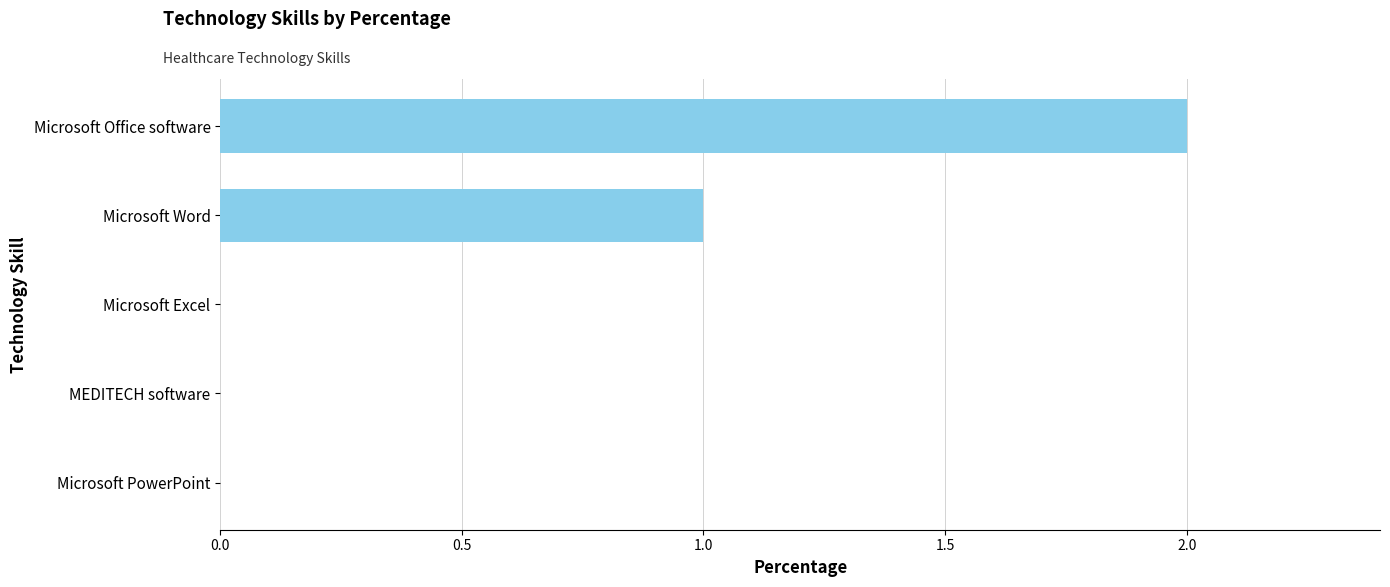

Count the number of categories in the chart.

5